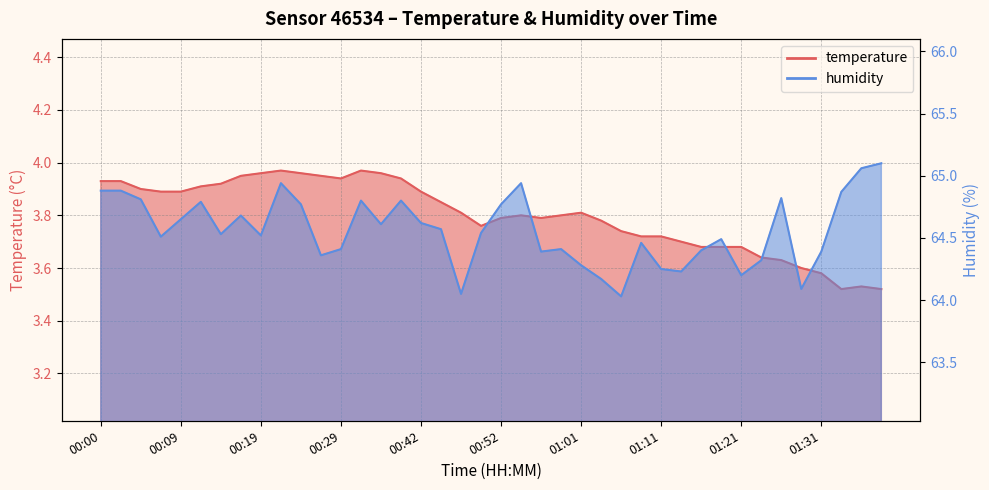

Rank the categories by humidity value from highest to lowest.

01:41, 01:38, 00:22, 00:54, 00:00, 00:02, 01:33, 01:26, 00:05, 00:32, 00:39, 00:12, 00:24, 00:52, 00:17, 00:09, 00:42, 00:37, 00:44, 00:49, 00:14, 00:19, 00:07, 01:18, 01:09, 00:29, 00:59, 01:16, 00:56, 01:31, 00:26, 01:23, 01:01, 01:11, 01:14, 01:21, 01:04, 01:28, 00:47, 01:06